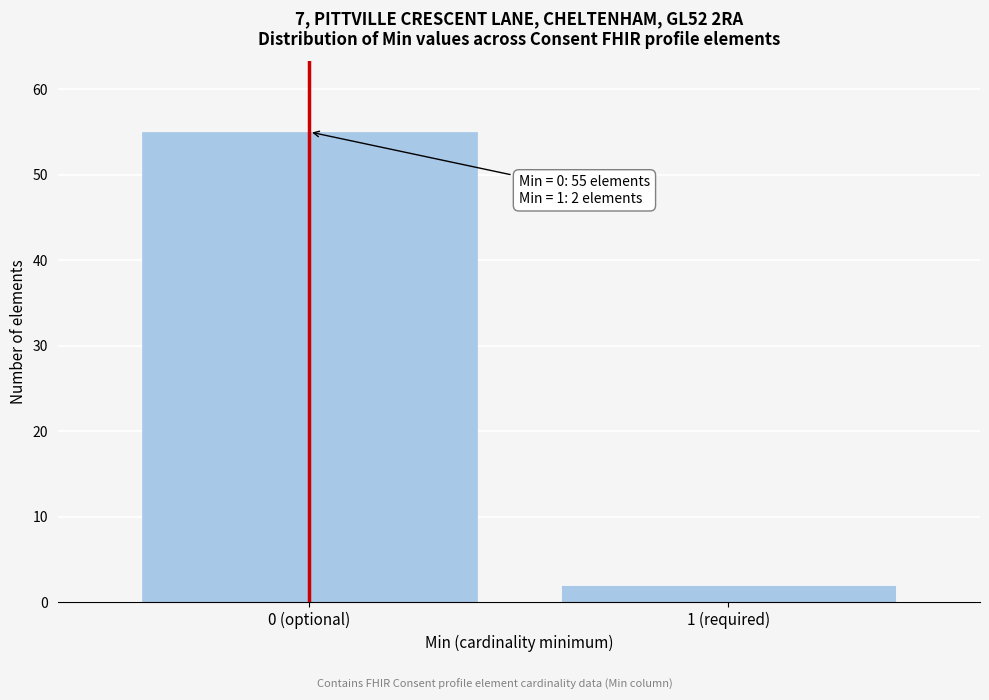

Reading left to right, transcribe all the data shown in this chart.

55	2